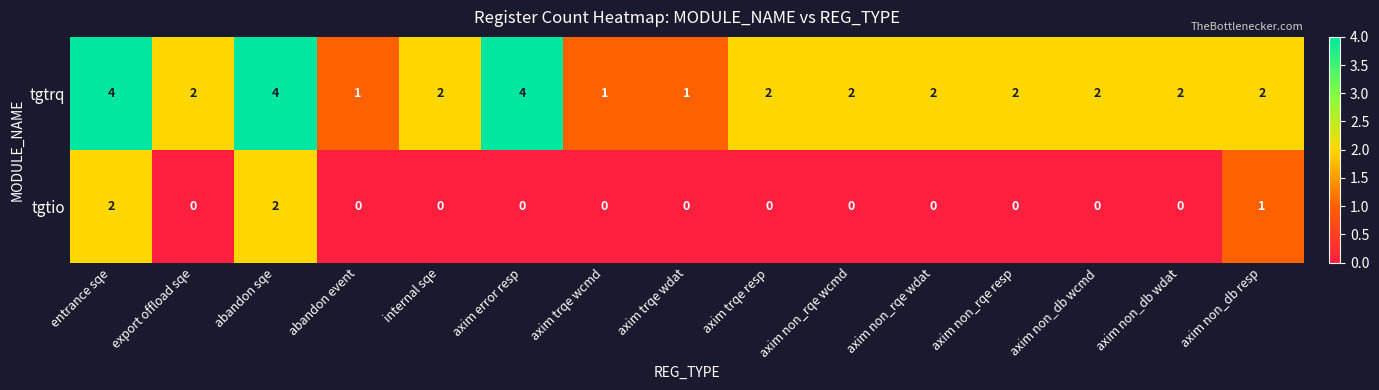

At which label does tgtrq first exceed 2?

entrance sqe